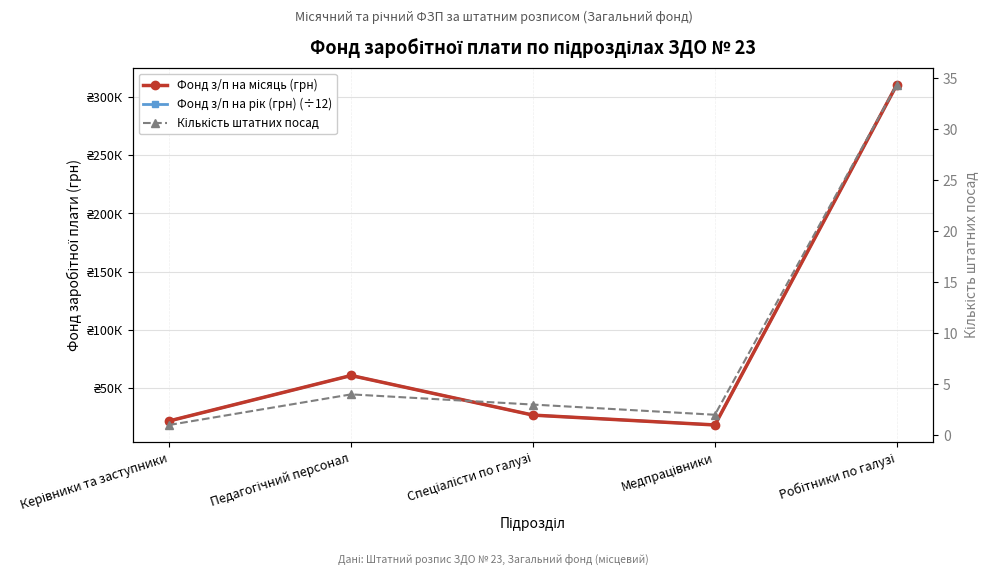

Is this an area chart (filled region under the line)?

No